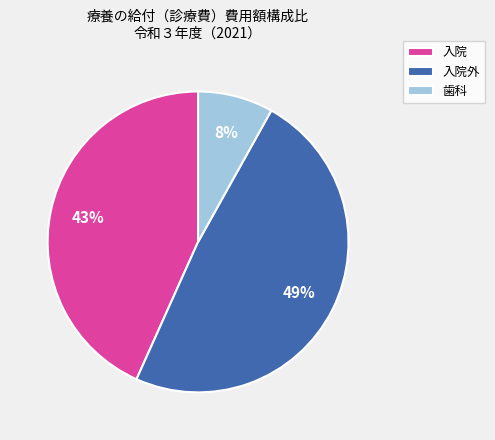

Rank the categories by value from highest to lowest.

入院外, 入院, 歯科